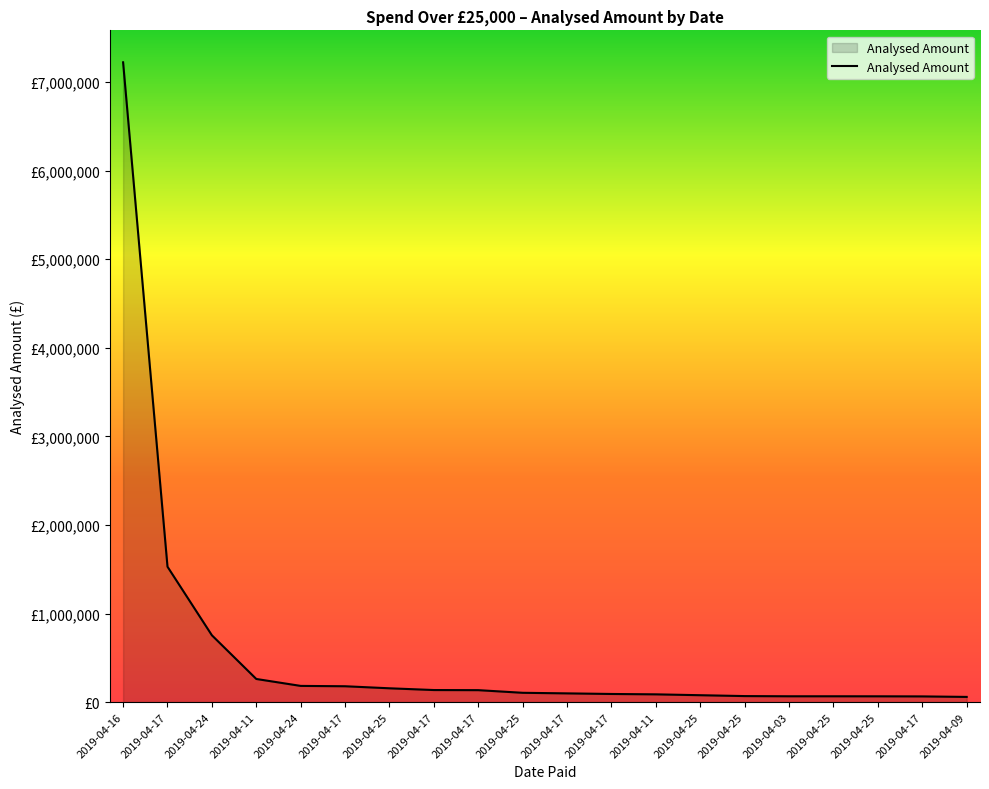

The chart shows a value of 65550.0 at 2019-04-03. True or false?

True